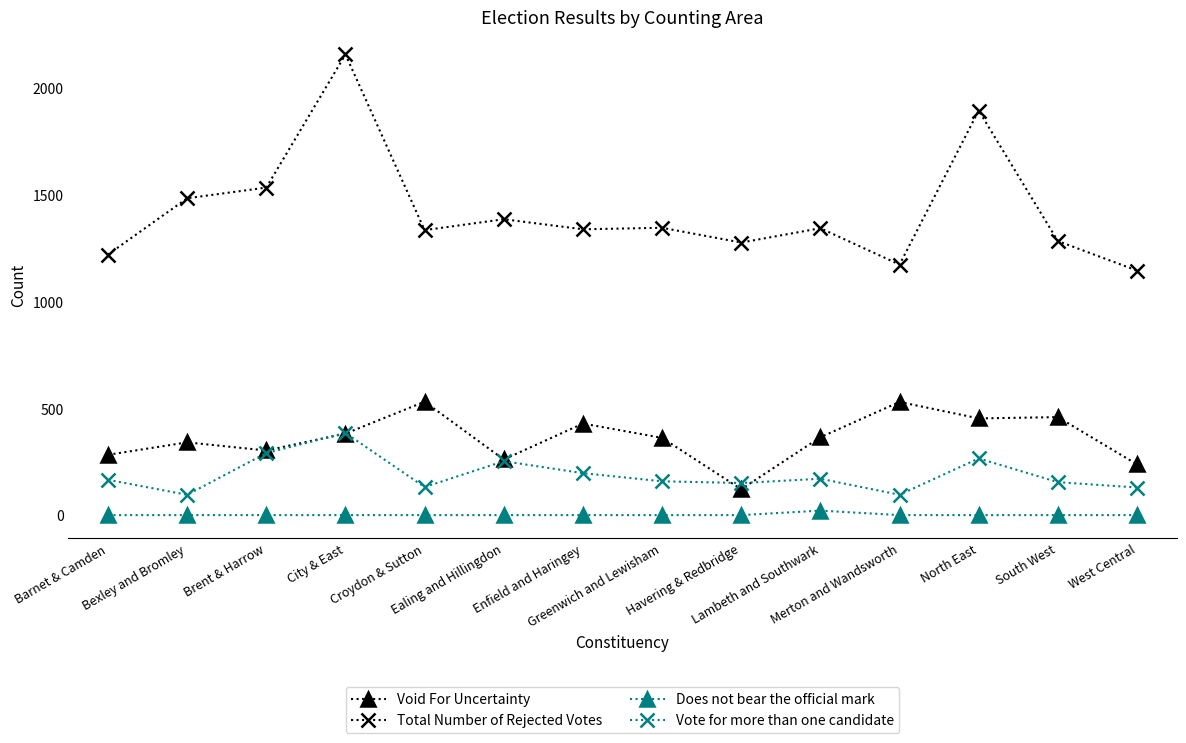

Which label corresponds to the largest value in the chart?

City & East